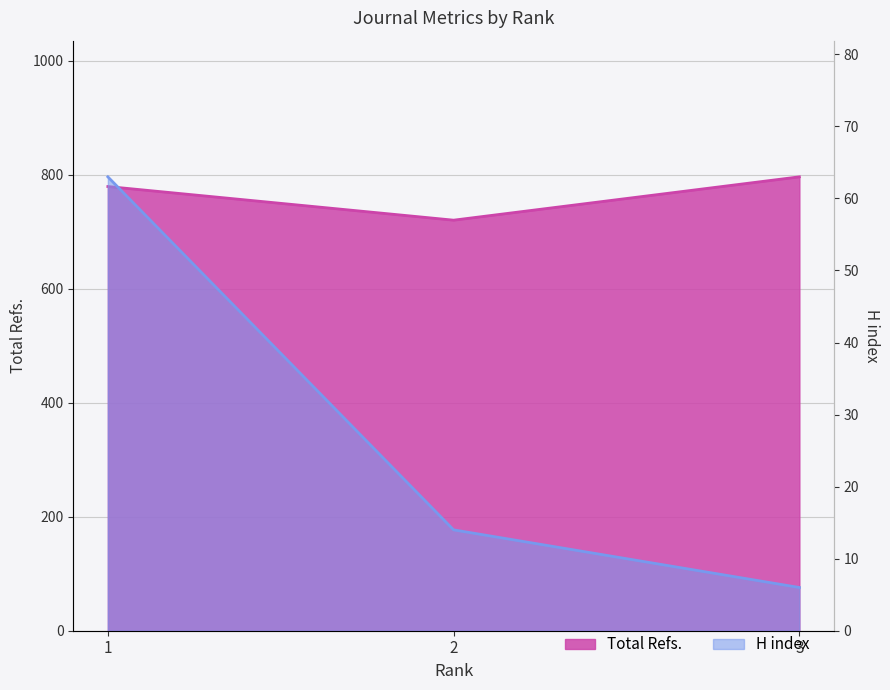

What is the total value across all series at 2?

734